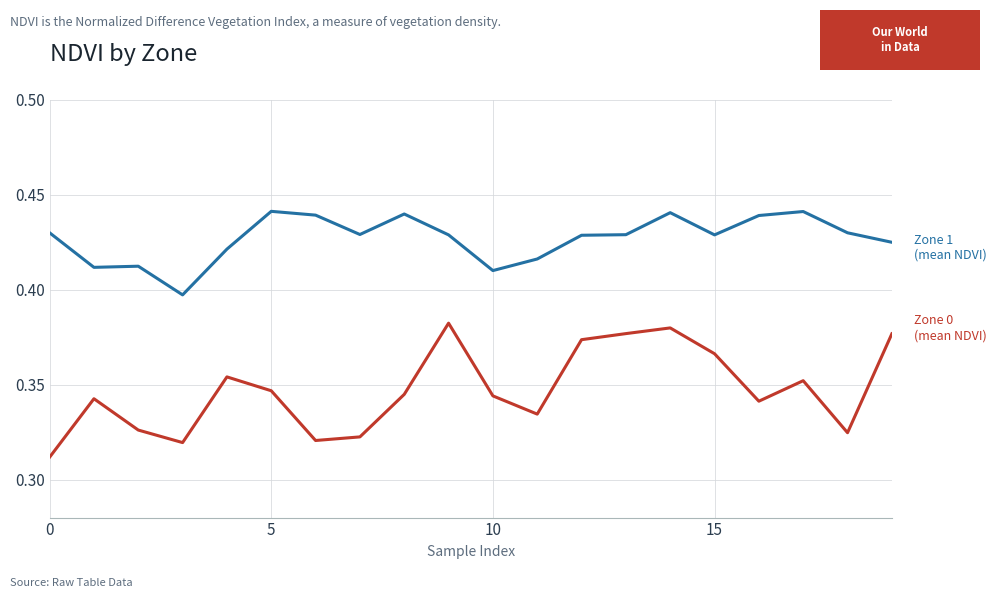

How many lines are shown in the chart?

2